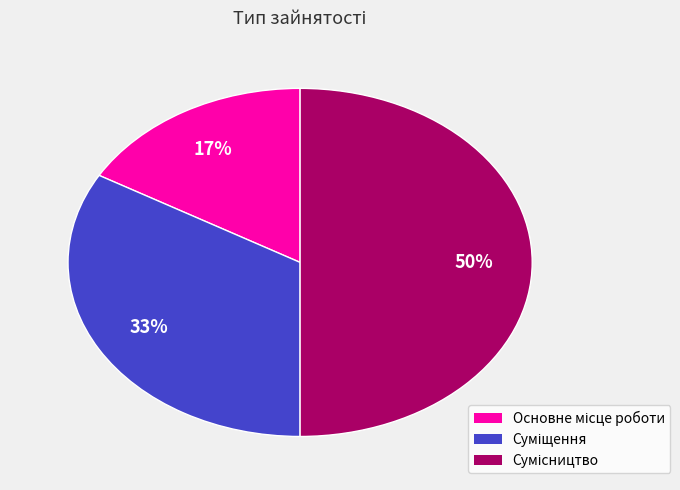

How many slices are in this pie chart?

3